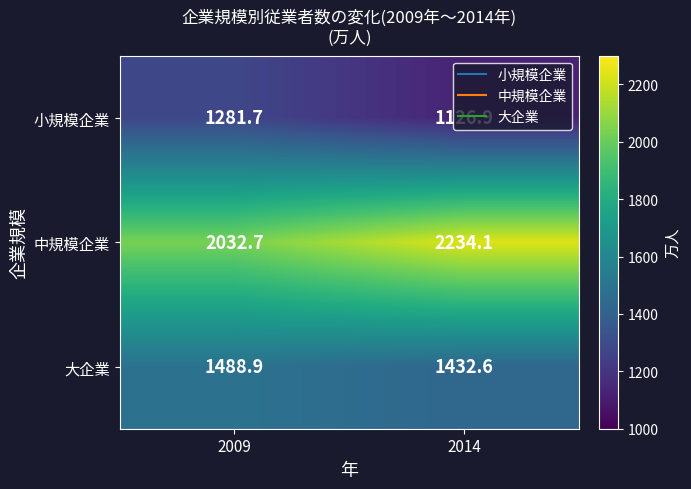

What is the difference between the highest and lowest values at 2014?

1107.2